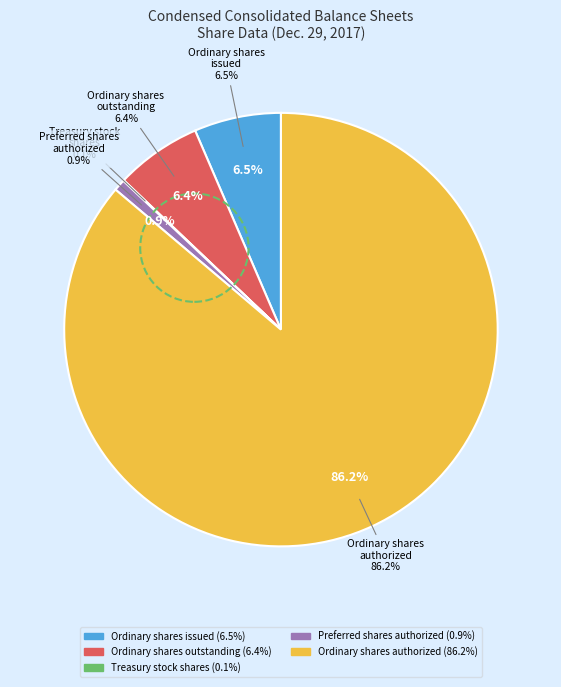

To the nearest percent, what is the average slice percentage?

20%